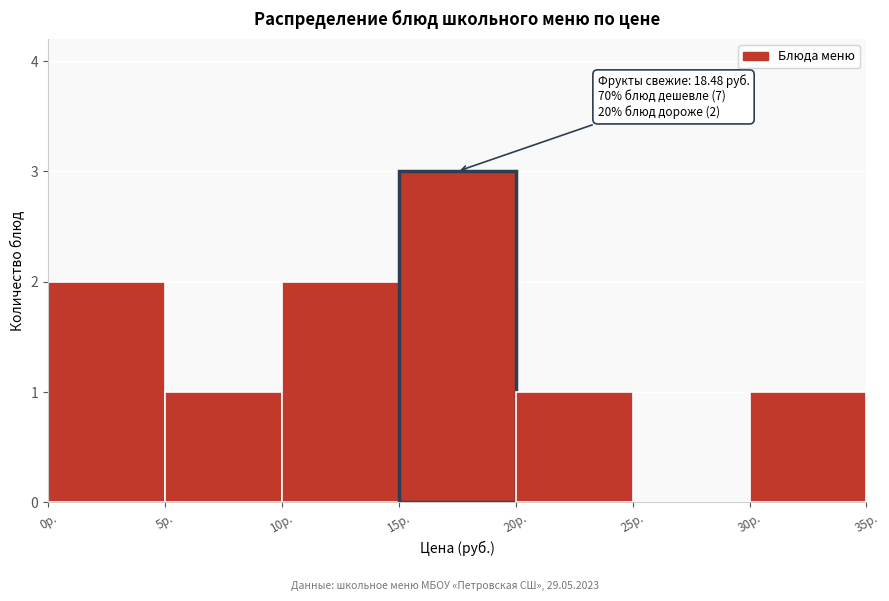

Over which range of the x-axis is the bar tallest?

15 to 20